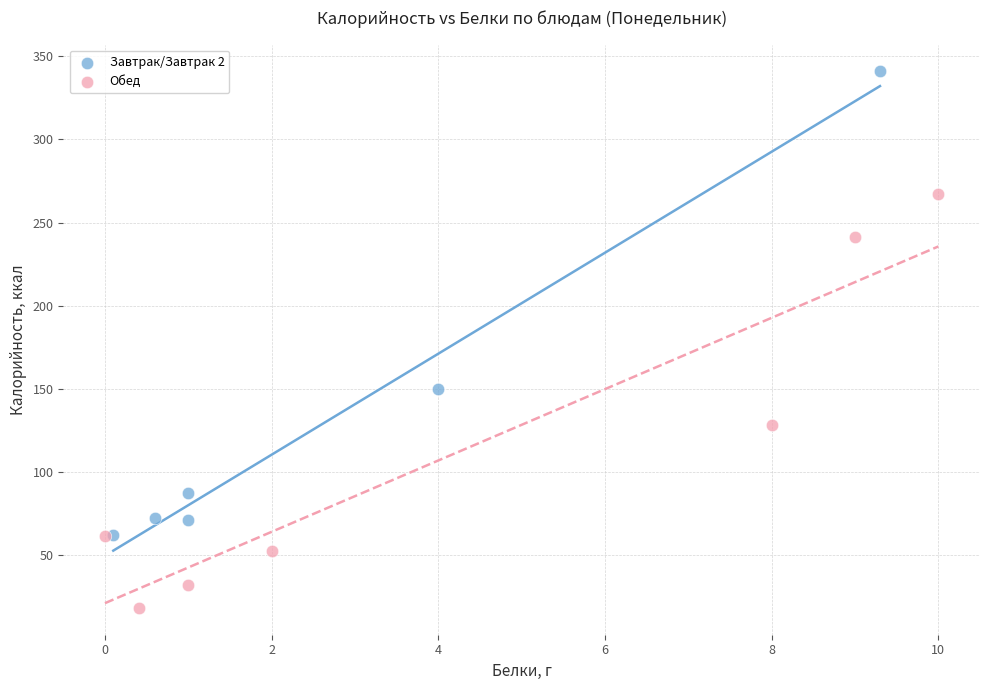

Which series reaches the maximum Y coordinate?

Завтрак/Завтрак 2